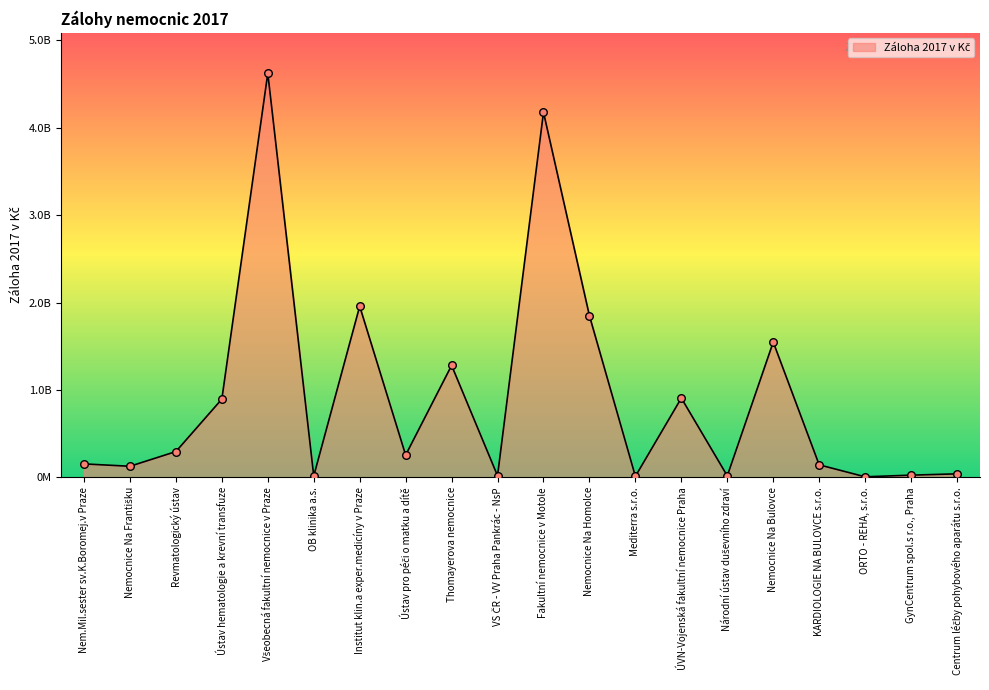

What is the ratio of the value at Revmatologický ústav to the value at ÚVN-Vojenská fakultní nemocnice Praha?

0.3